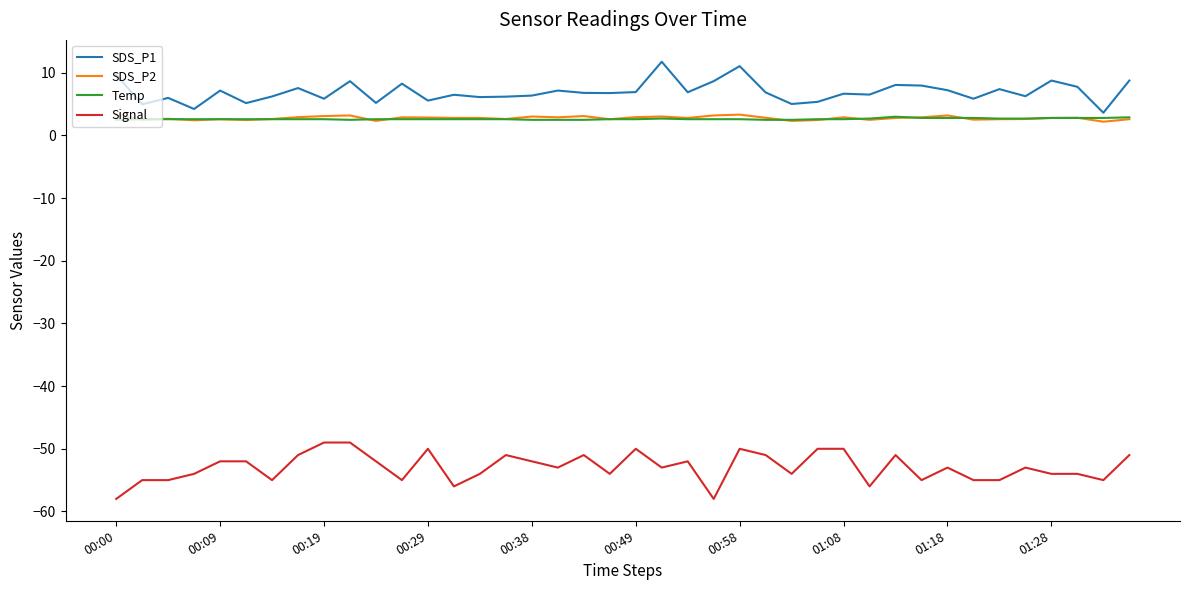

Which series has the largest total across all categories?

SDS_P1